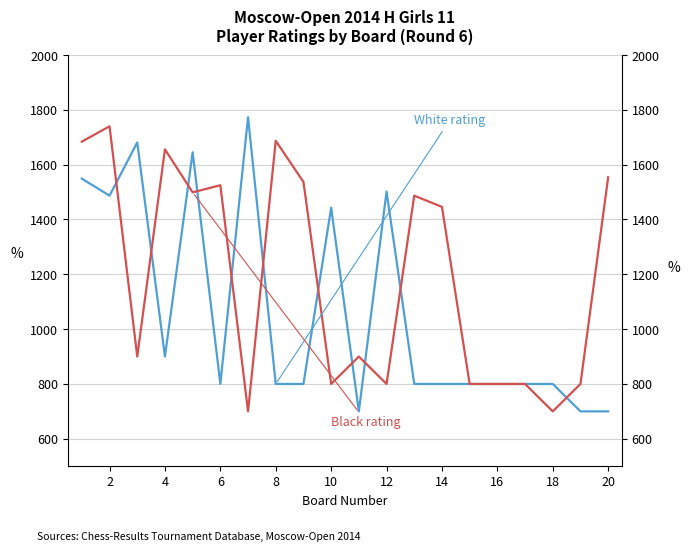

Where is the first local maximum for Black rating?

2